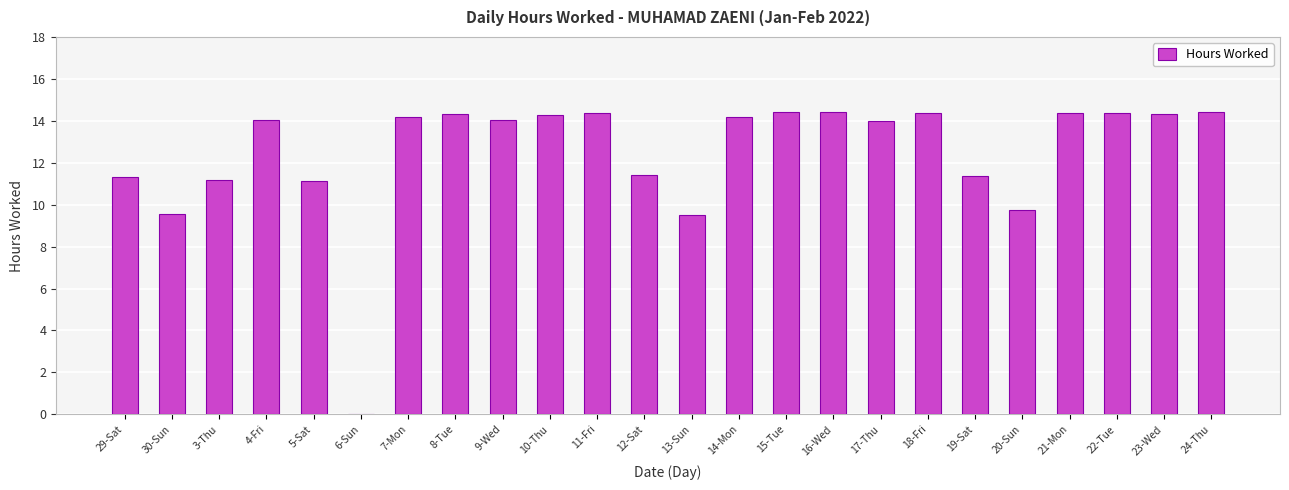

The value at 12-Sat is 11.4. True or false?

True